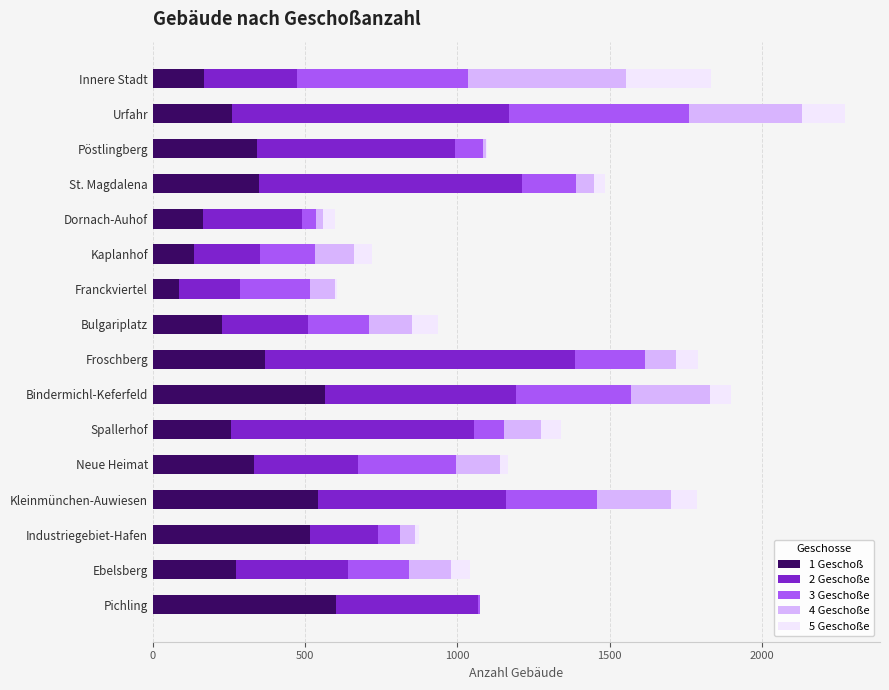

How many categories are shown in the chart?

16